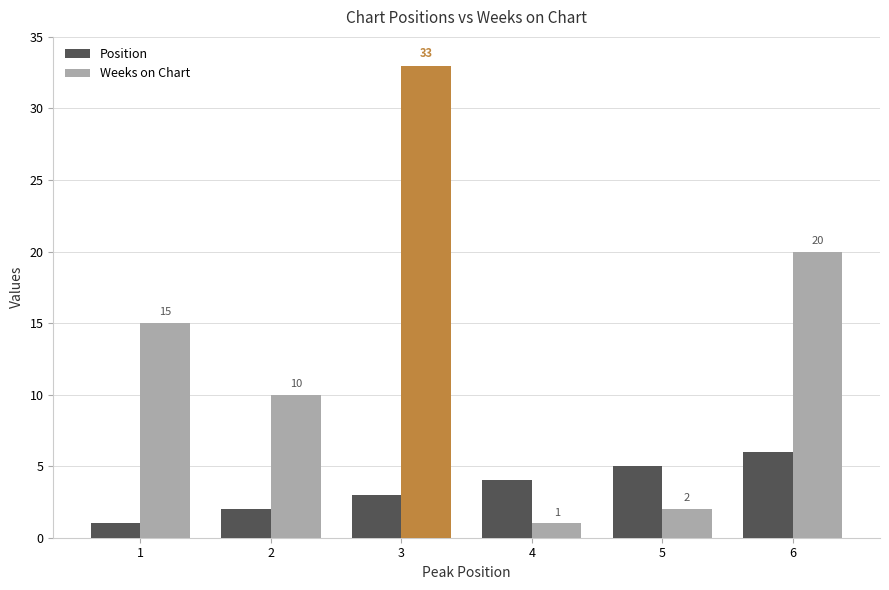

The value of Position at 6 is 3. True or false?

False